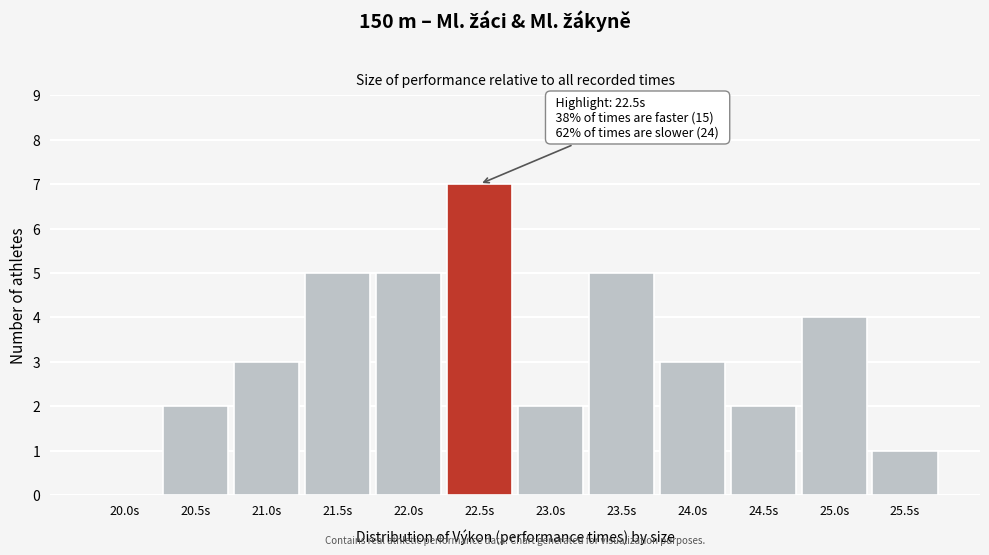

Reading left to right, extract all data points from this chart.

20.0s=0	20.5s=2	21.0s=3	21.5s=5	22.0s=5	22.5s=7	23.0s=2	23.5s=5	24.0s=3	24.5s=2	25.0s=4	25.5s=1